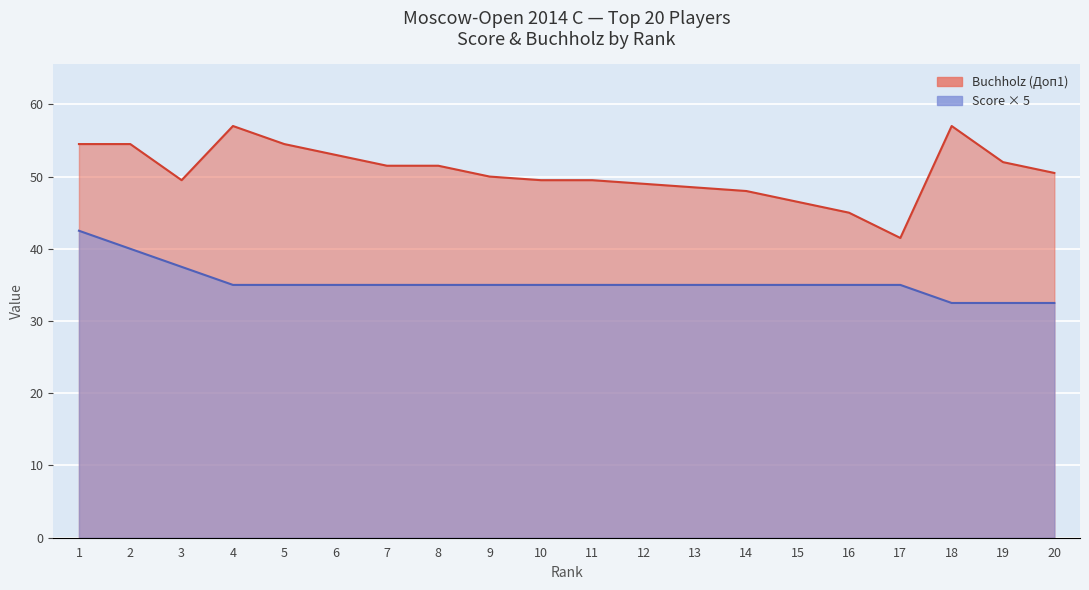

The value at 18 is 32.5. True or false?

True